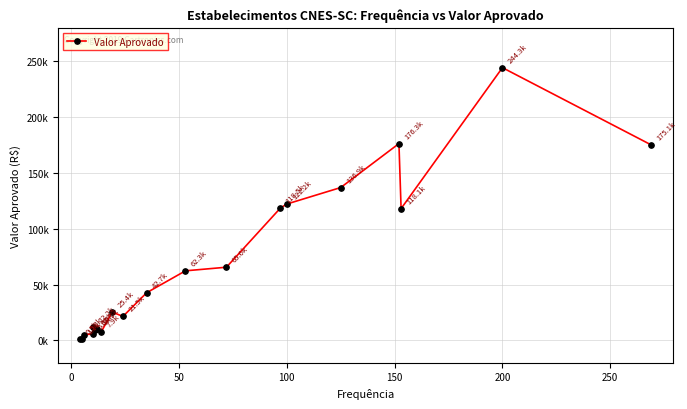

How many values are below 42702?

10